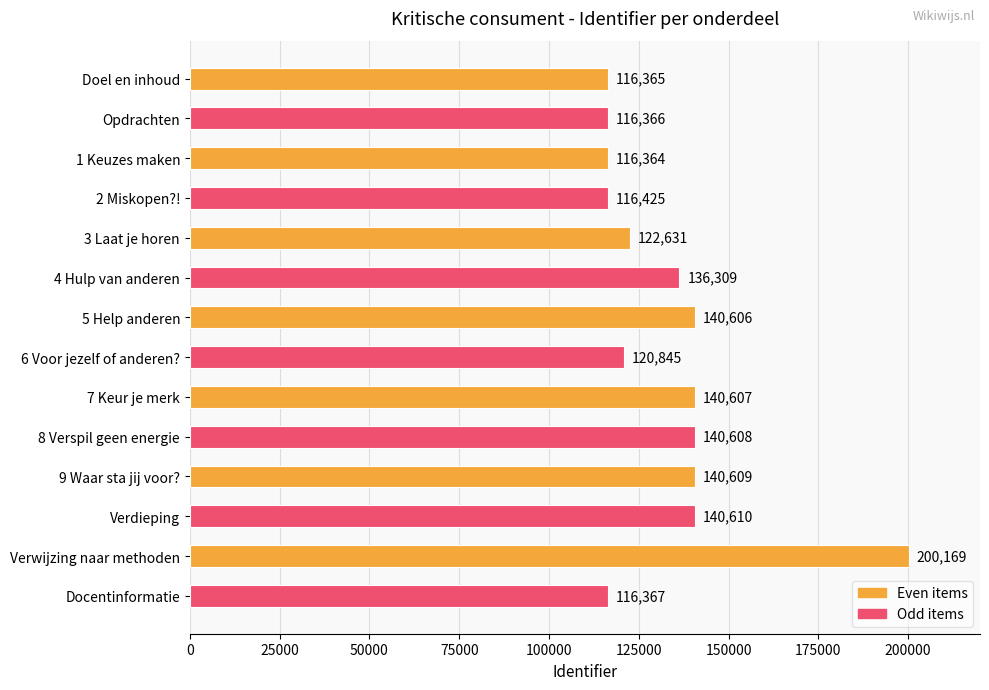

Reading bottom to top, extract all data points from this chart.

Docentinformatie=116367	Verwijzing naar methoden=200169	Verdieping=140610	9 Waar sta jij voor?=140609	8 Verspil geen energie=140608	7 Keur je merk=140607	6 Voor jezelf of anderen?=120845	5 Help anderen=140606	4 Hulp van anderen=136309	3 Laat je horen=122631	2 Miskopen?!=116425	1 Keuzes maken=116364	Opdrachten=116366	Doel en inhoud=116365